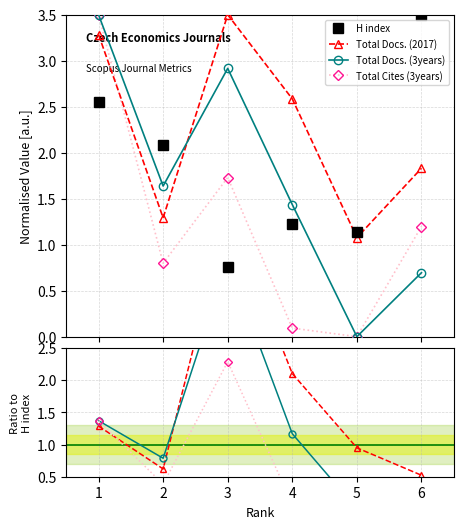

Where does the Total Docs. (2017) series first go above 1?

1